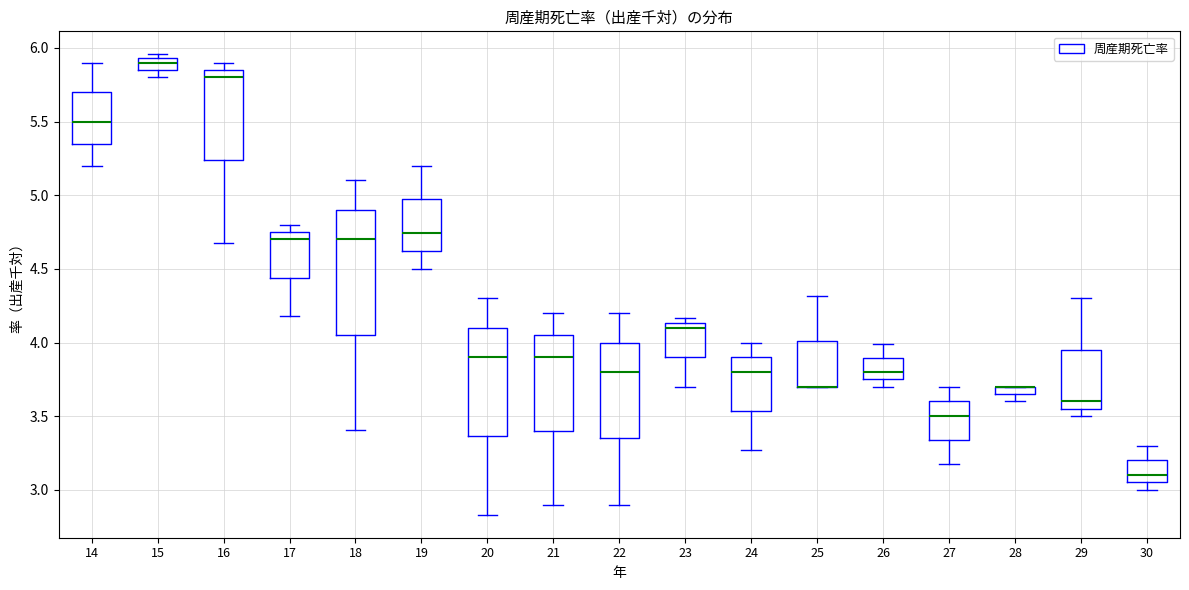

Comparing the boxes themselves (not the whiskers), which one is the tallest?

18